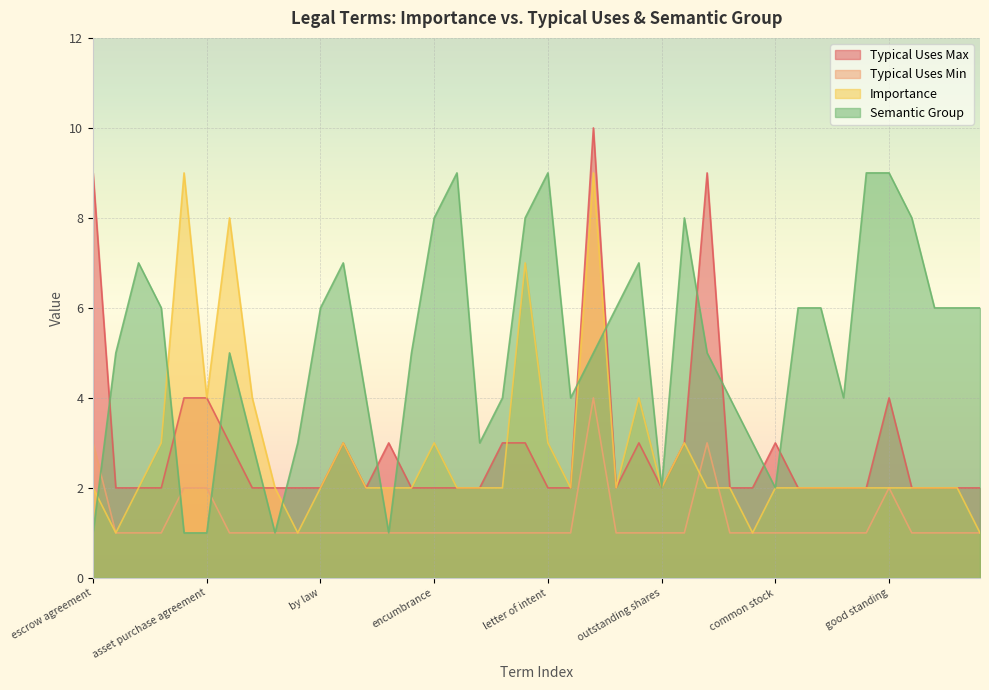

What is the value of the Importance point at the 32nd from the left?

2